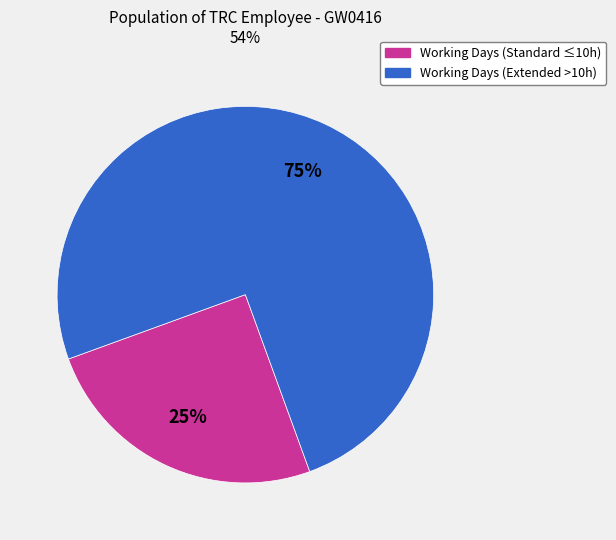

Does any single category account for the majority?

Yes